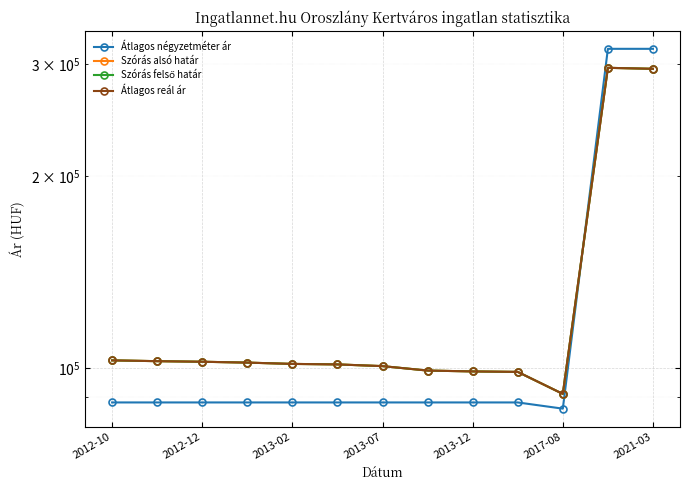

How many times do Átlagos négyzetméter ár and Átlagos reál ár cross each other?

1